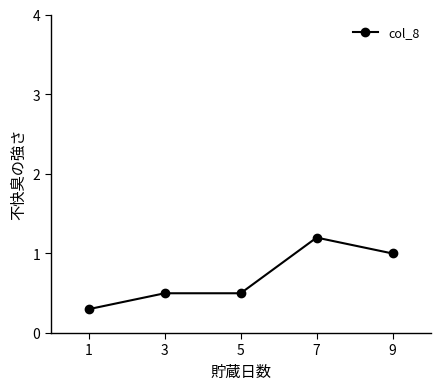

Is it true that the value at 7 is 1.2?

True